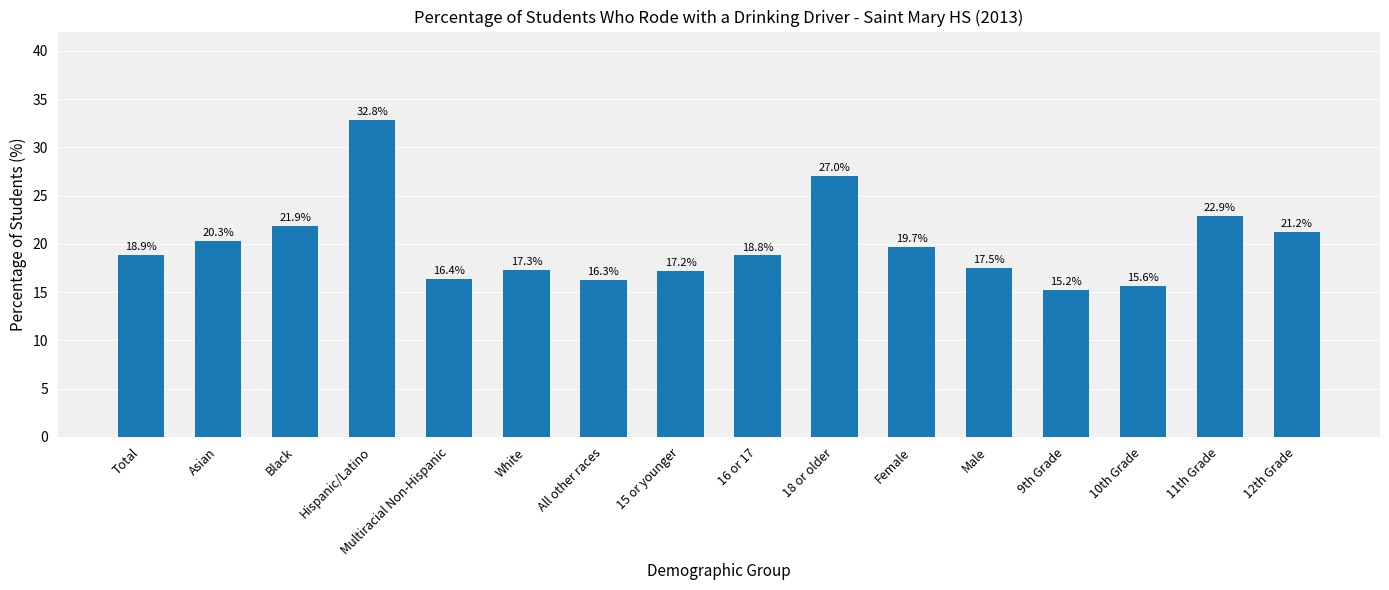

How many bars are there in total?

16